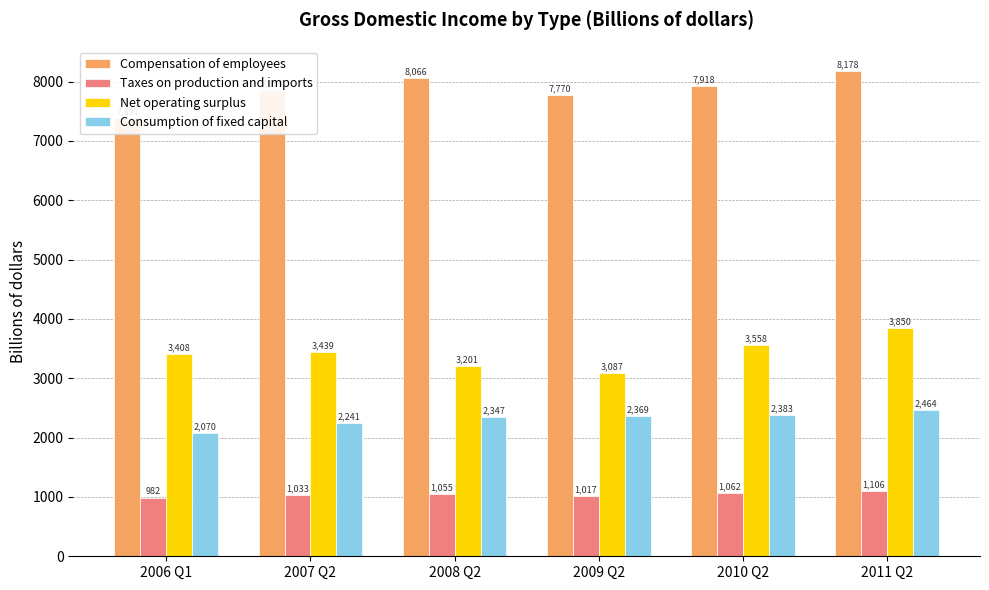

At which category does the chart reach its minimum across all series?

2006 Q1